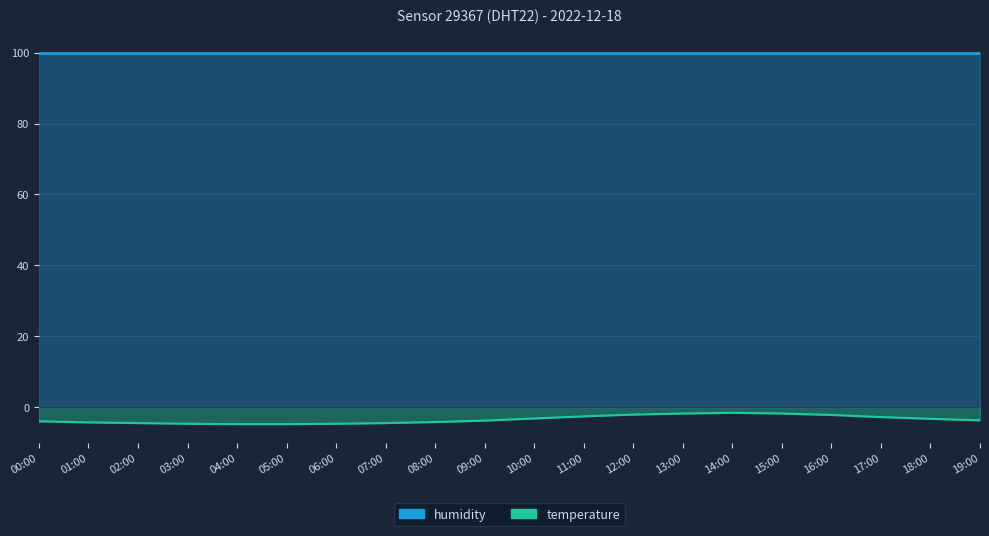

How many interior local peaks (higher than both neighbors) does the data have?

1